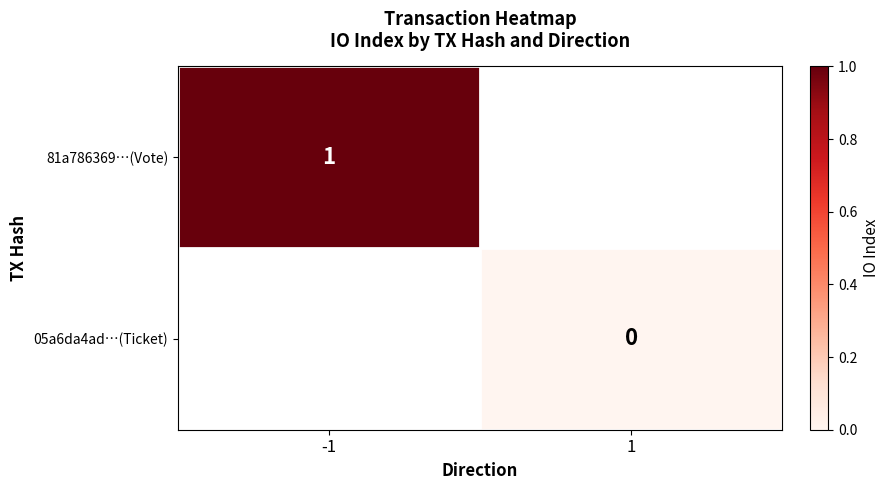

How many series are shown in this chart?

2